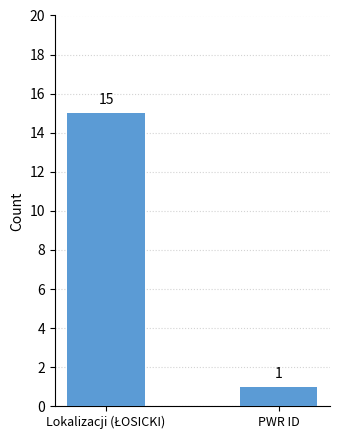

What is the greatest value displayed?

15